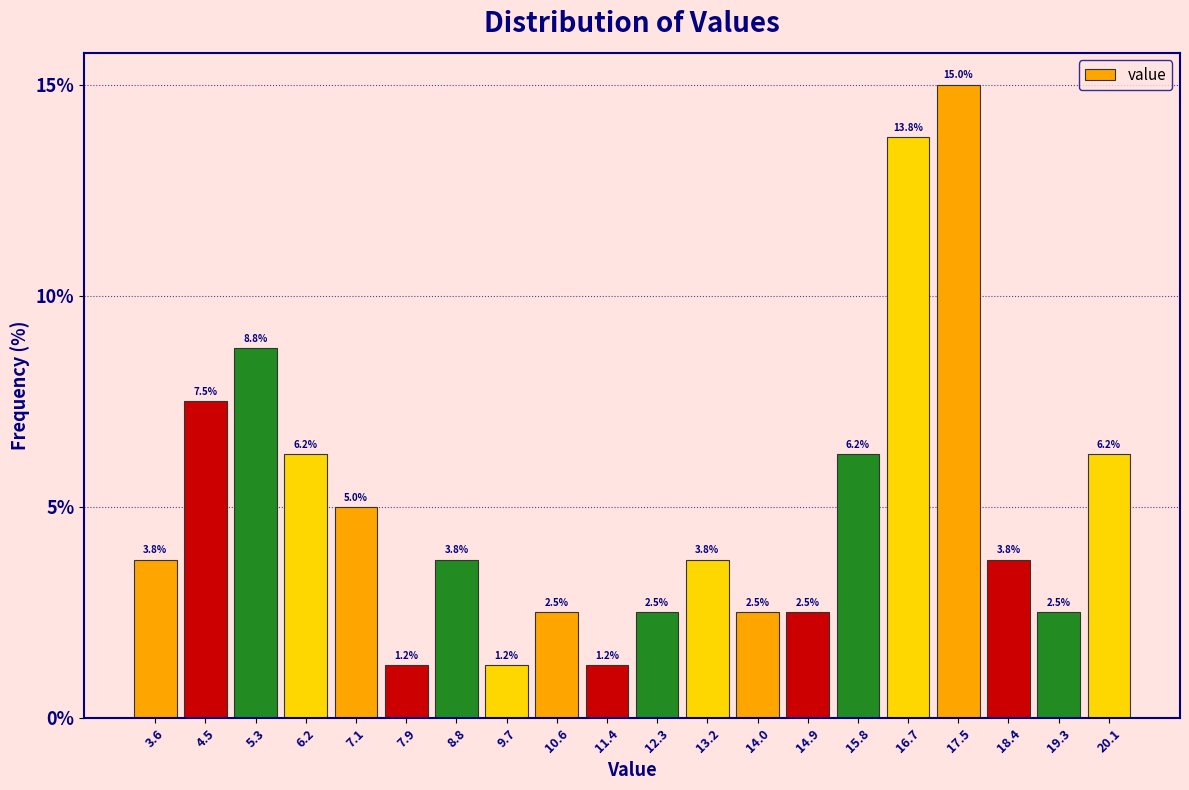

Over which range of the x-axis is the bar tallest?

17.1 to 18.0